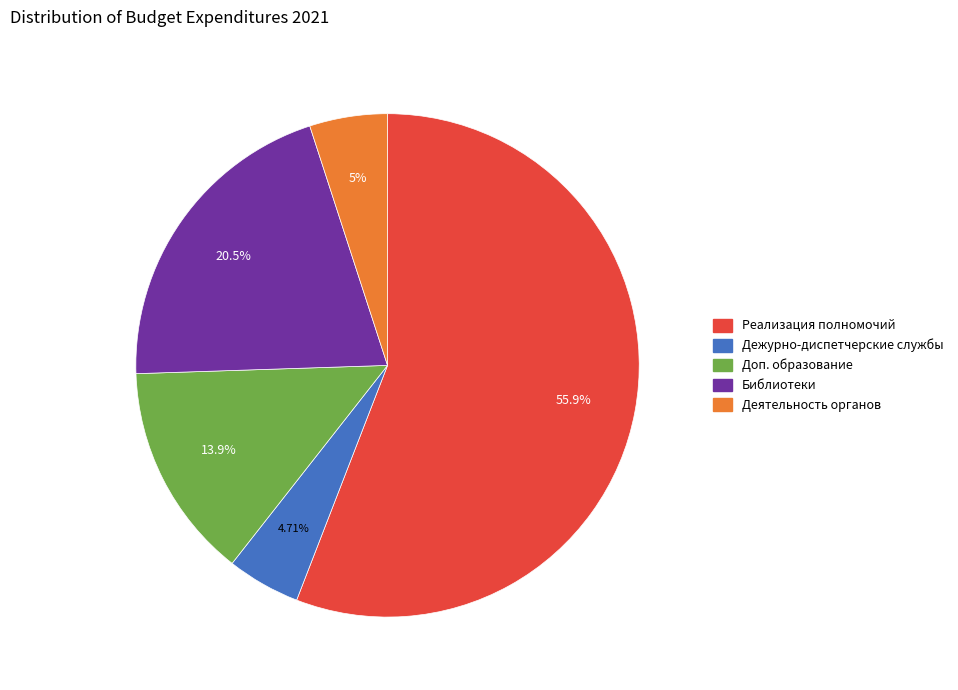

Between Дежурно-диспетчерские службы and Реализация полномочий, which is larger?

Реализация полномочий